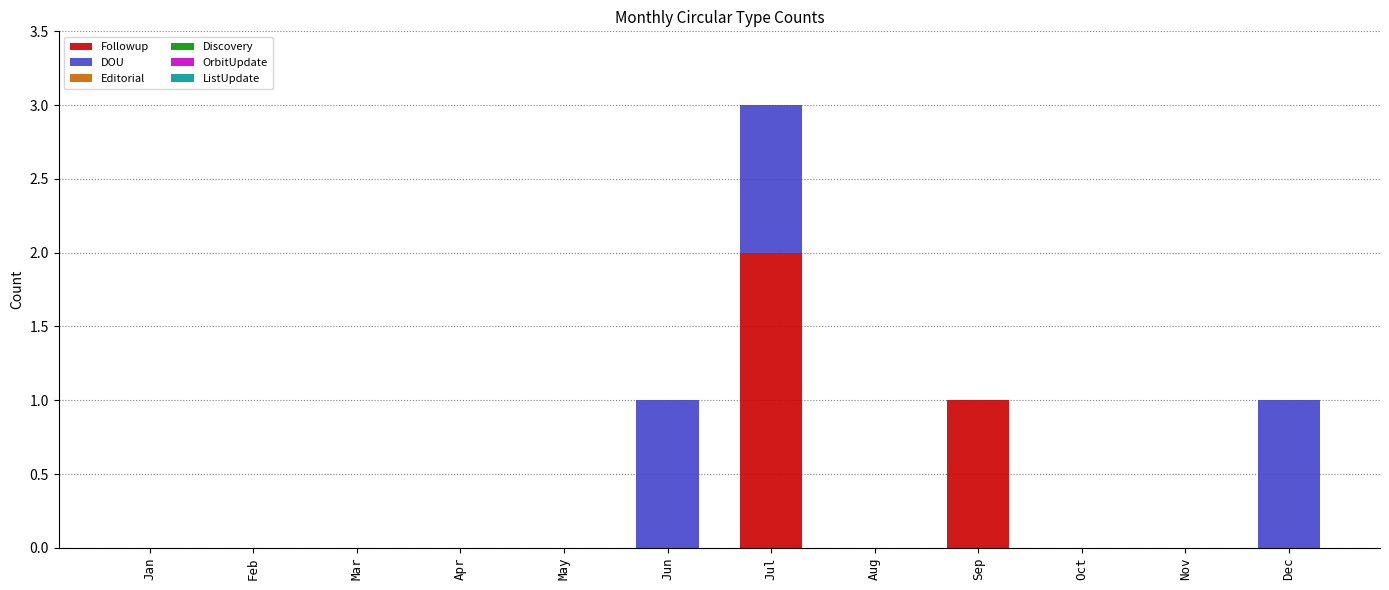

What is the sum of all Followup values?

3